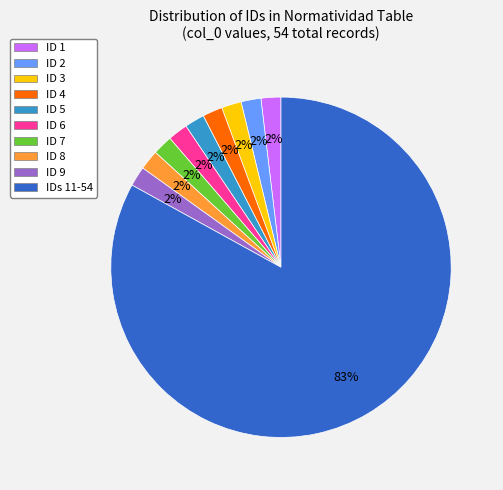

Is the sum of ID 3 and ID 5 greater than half?

No